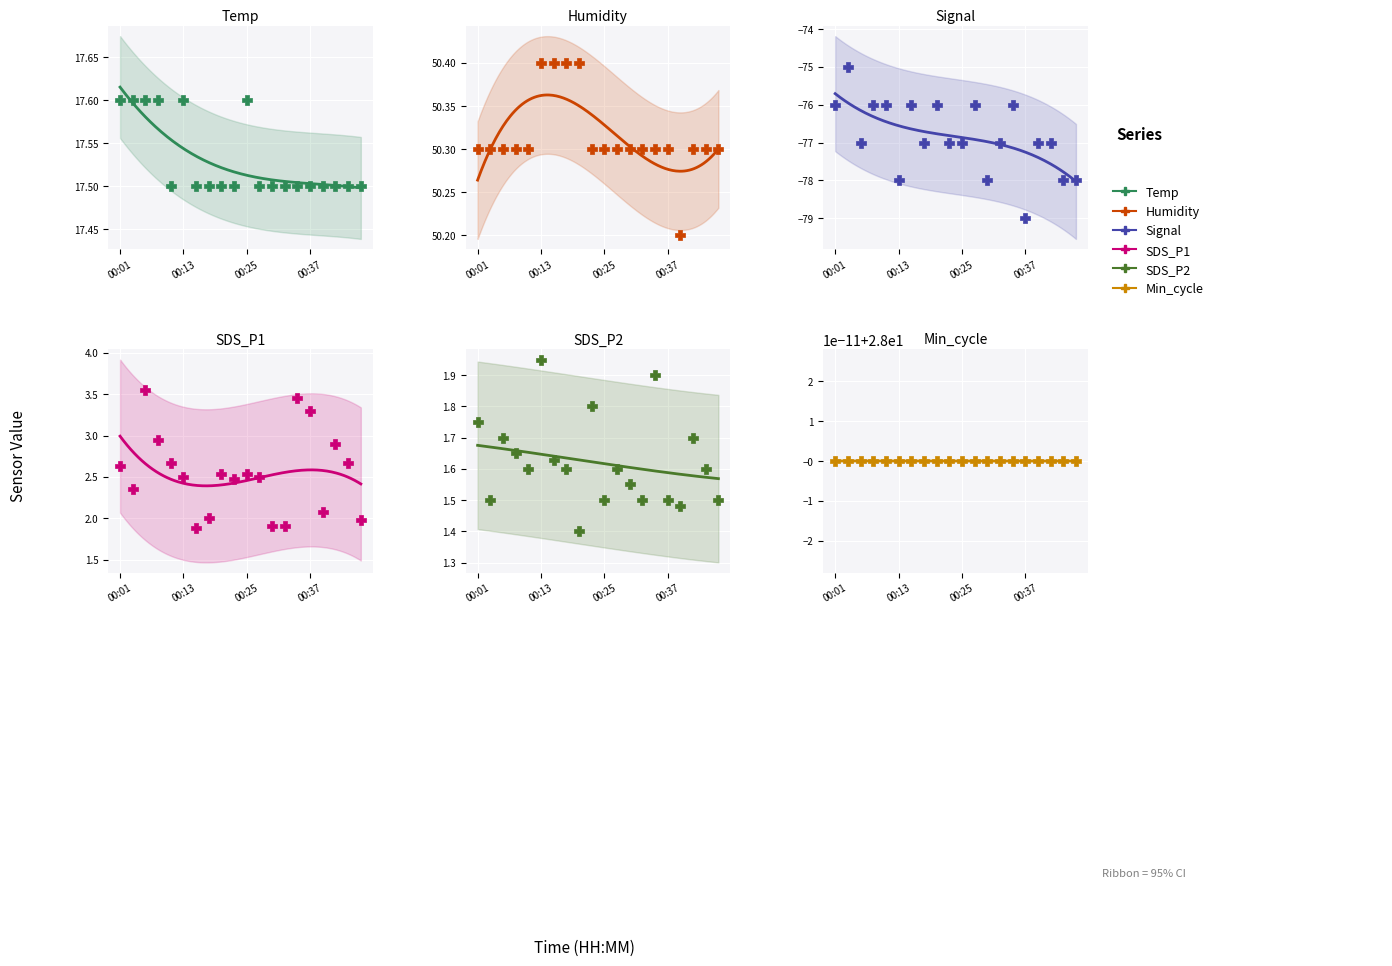

Which series has the largest total across all categories?

Humidity